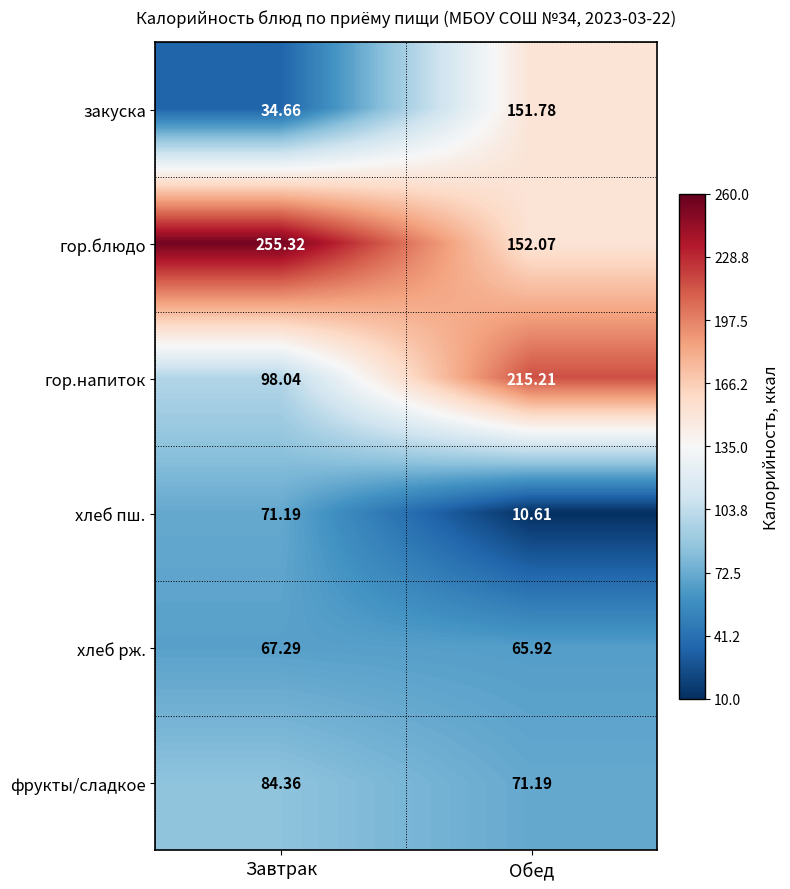

Rank the series by their maximum value, from lowest to highest.

хлеб рж., хлеб пш., фрукты/сладкое, закуска, гор.напиток, гор.блюдо